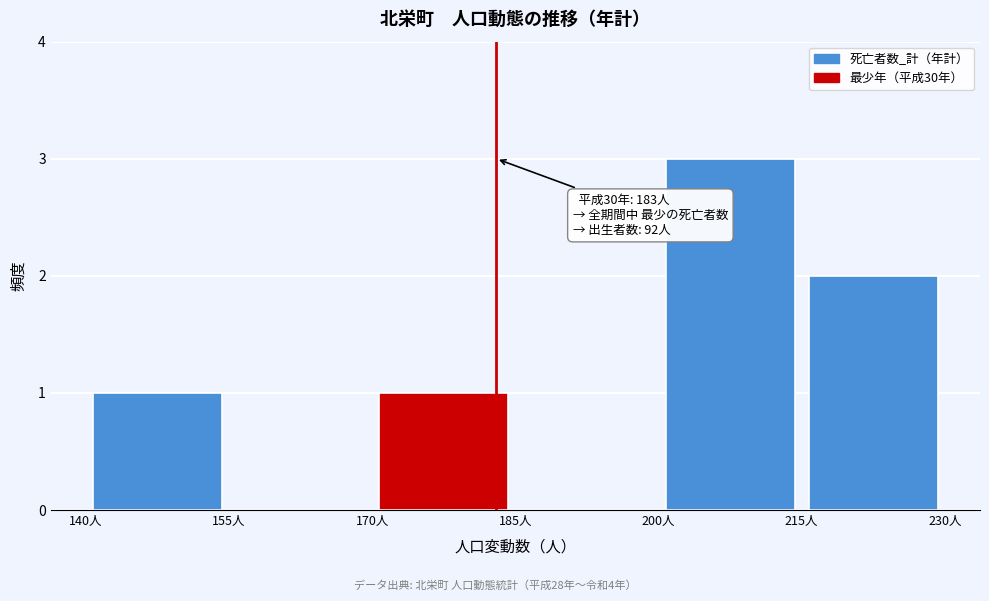

Which range on the x-axis has the tallest bar?

200 to 215